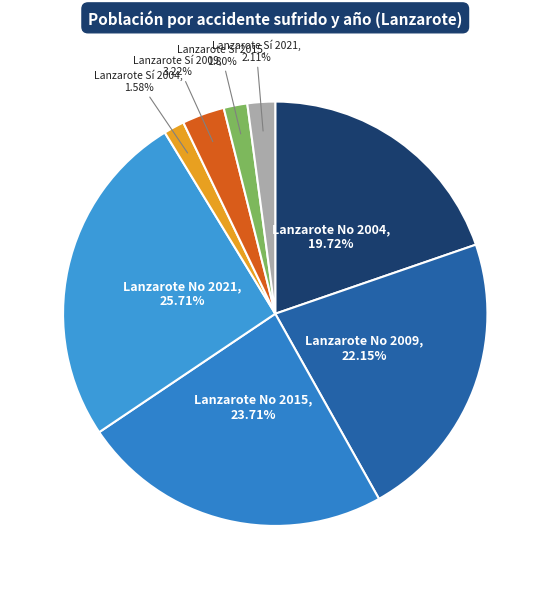

To the nearest percent, what portion does Lanzarote No 2021 represent?

26%